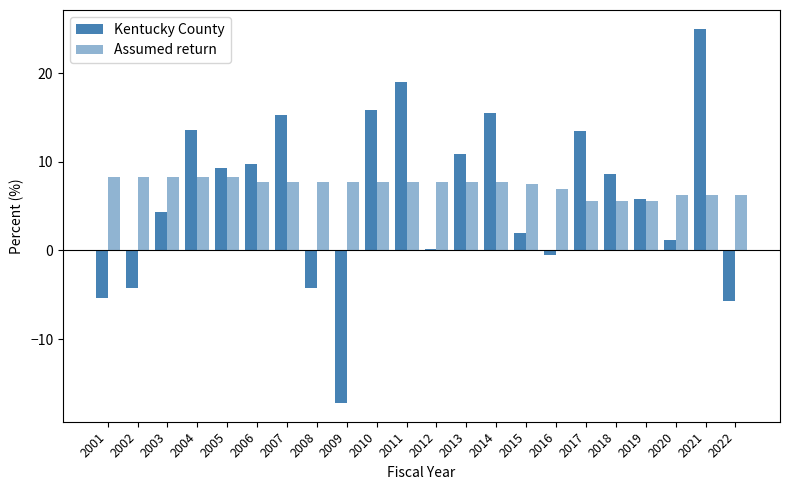

Count the number of data series in this chart.

2